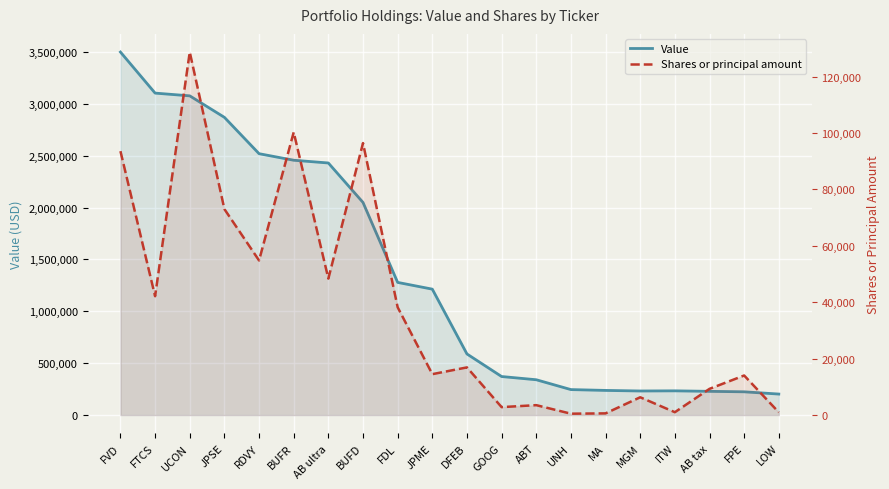

True or false: Shares or principal amount has a value of 6311 at MGM.

True